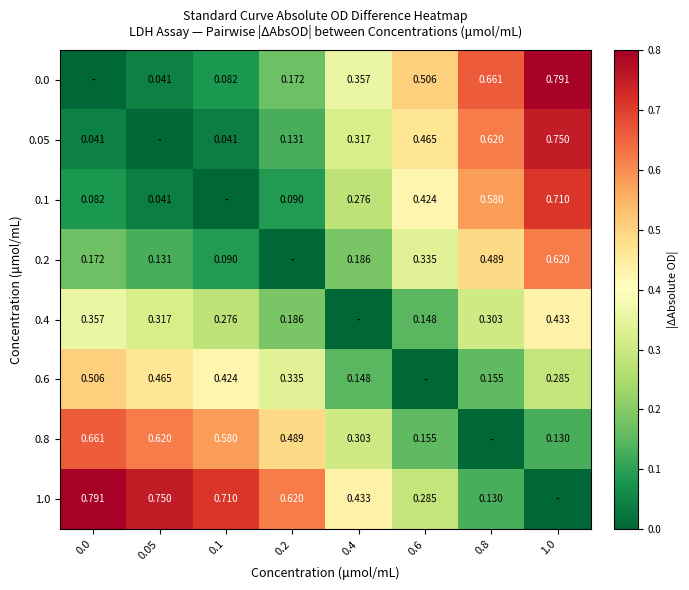

Is the value of 0.05 at 0.1 greater than the value of 0.0 at 0.8?

No